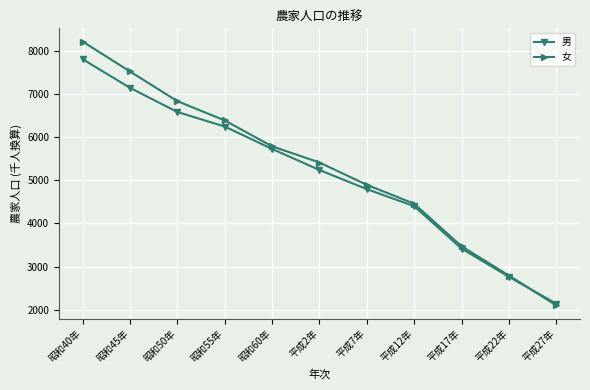

What is the difference between the highest and lowest values at 平成27年?

38